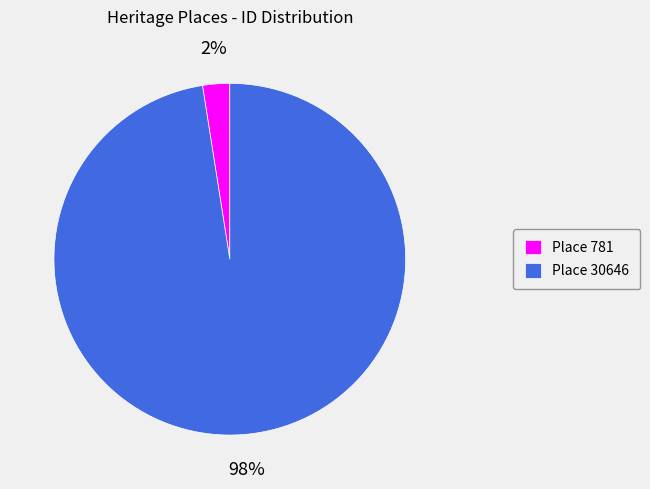

To the nearest percent, what portion does Place 30646 represent?

98%